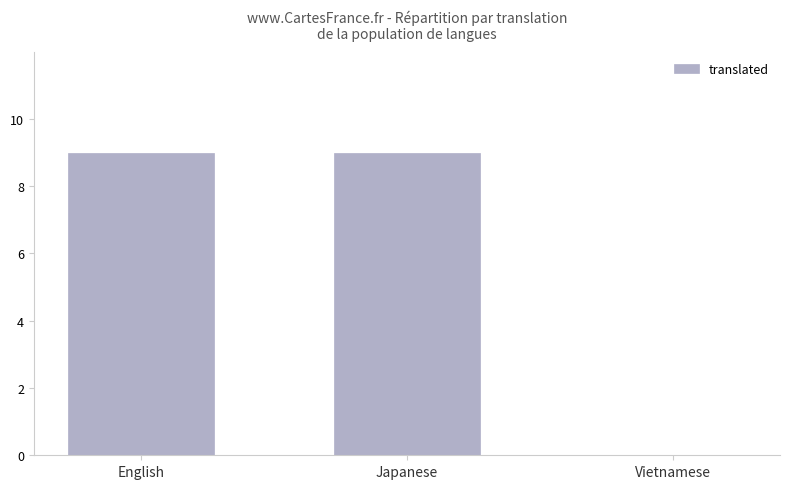

Reading left to right, transcribe all the data shown in this chart.

English=9	Japanese=9	Vietnamese=0